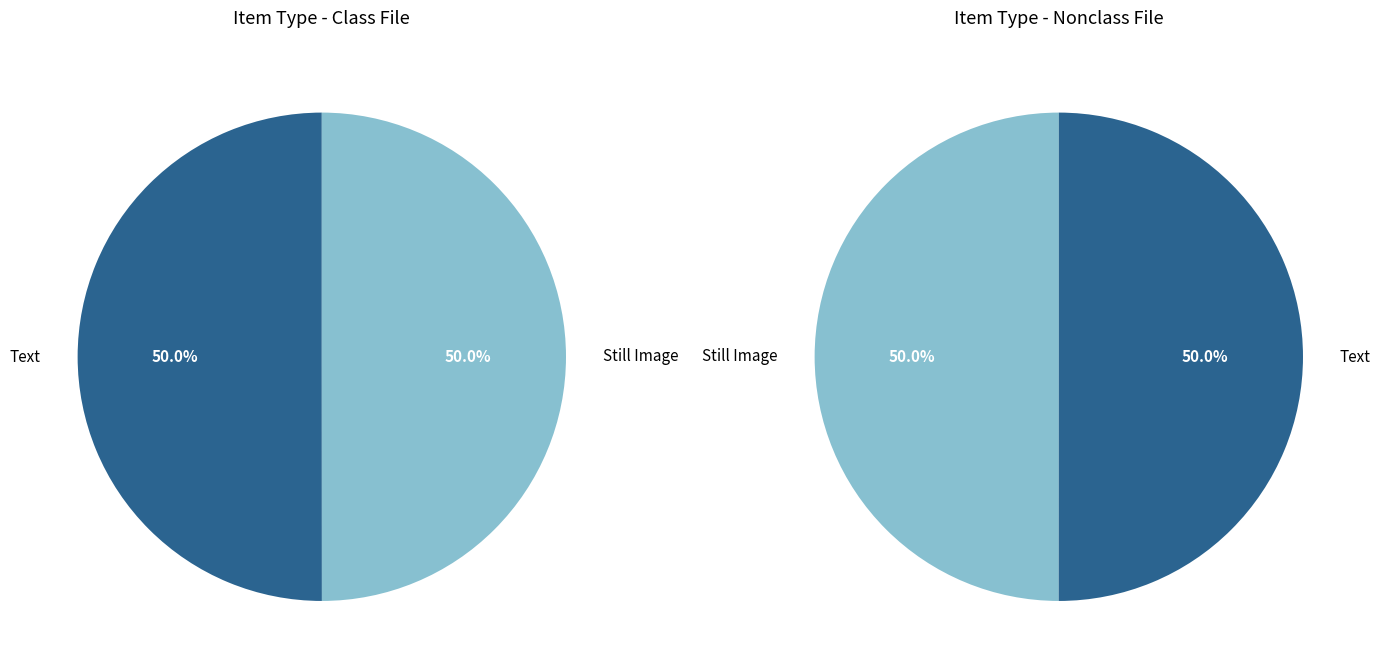

How many slices are in this pie chart?

2